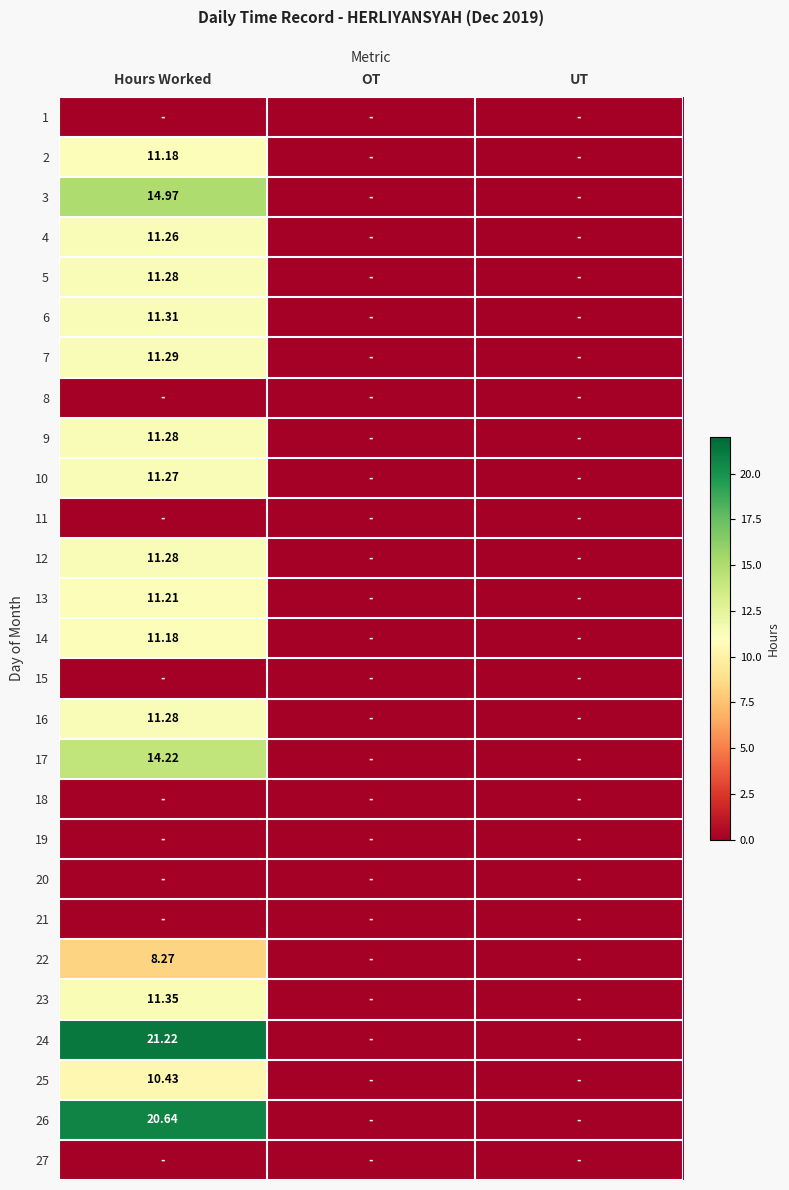

Is it true that 19 equals 0.0 at UT?

True